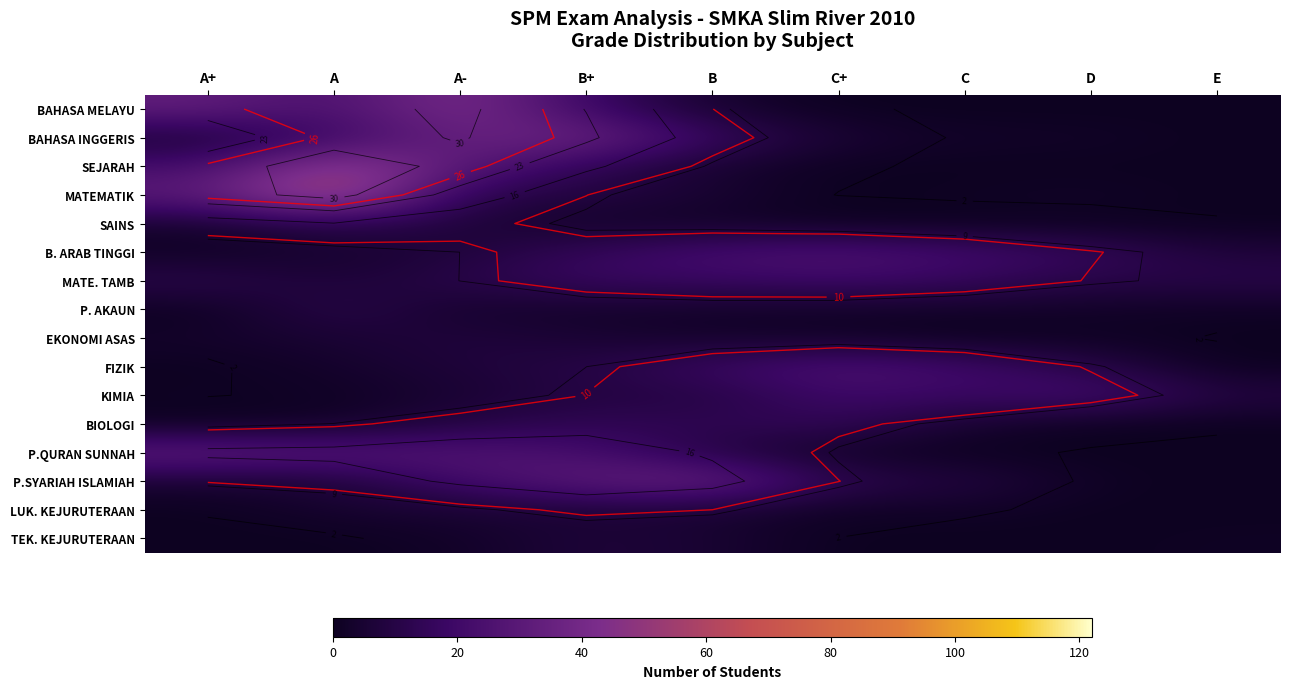

At how many categories does at least one series exceed 12?

8